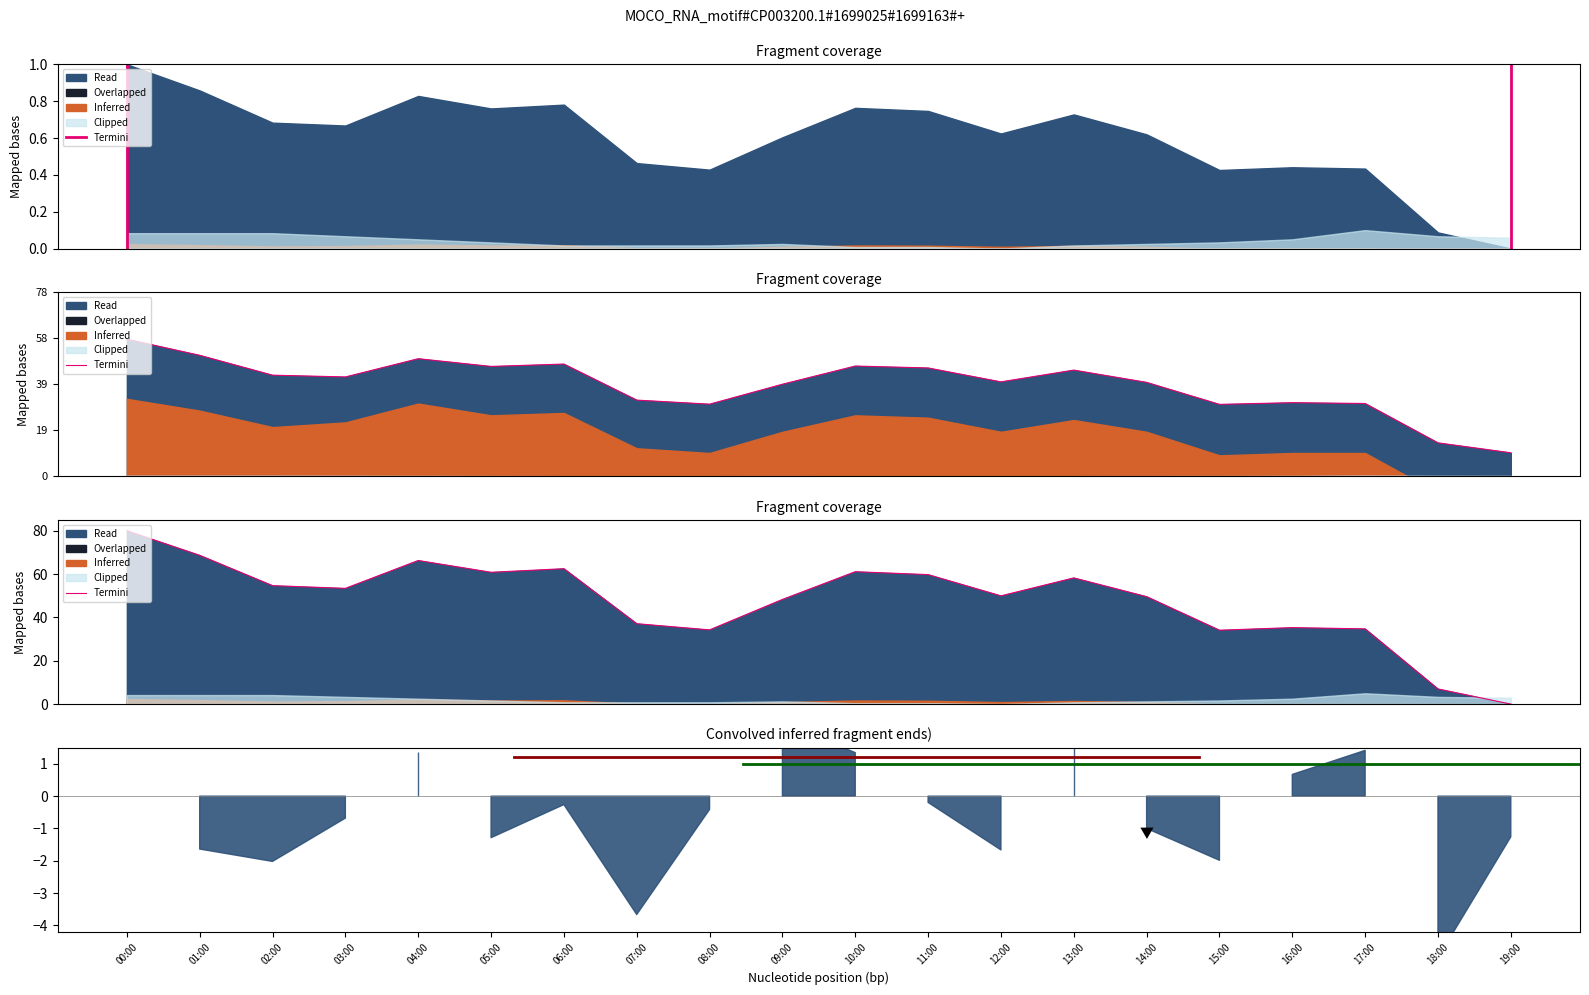

Reading right to left, transcribe all the data shown in this chart.

19:00=0.0	18:00=7.0	17:00=34.7	16:00=35.3	15:00=34.1	14:00=49.6	13:00=58.2	12:00=50.0	11:00=59.8	10:00=61.1	09:00=48.3	08:00=34.3	07:00=37.1	06:00=62.5	05:00=60.8	04:00=66.3	03:00=53.4	02:00=54.7	01:00=68.7	00:00=80.0